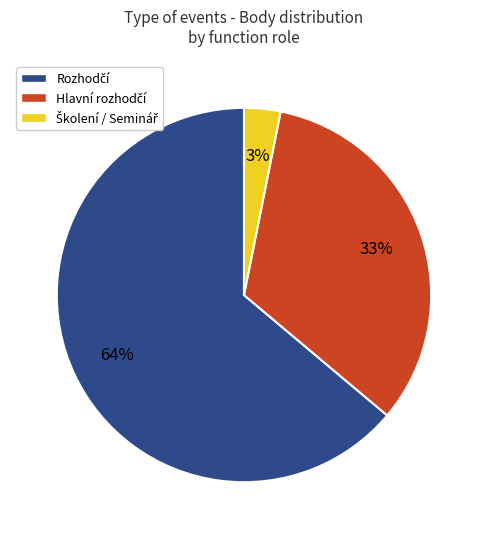

How many segments does this pie chart have?

3